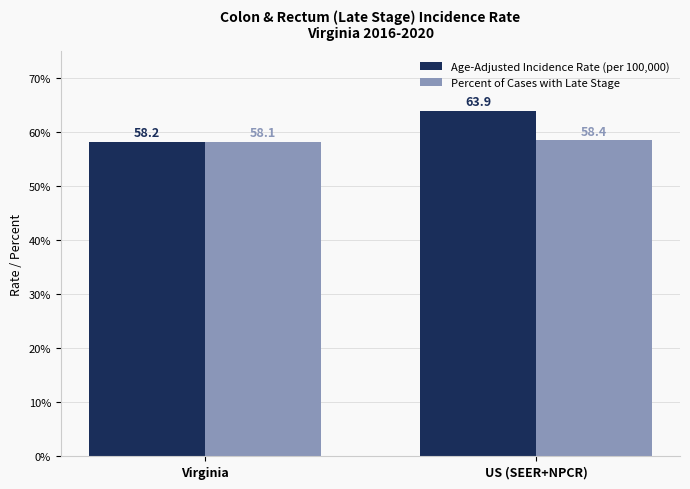

Which category has the highest value in the Percent of Cases with Late Stage series?

US (SEER+NPCR)